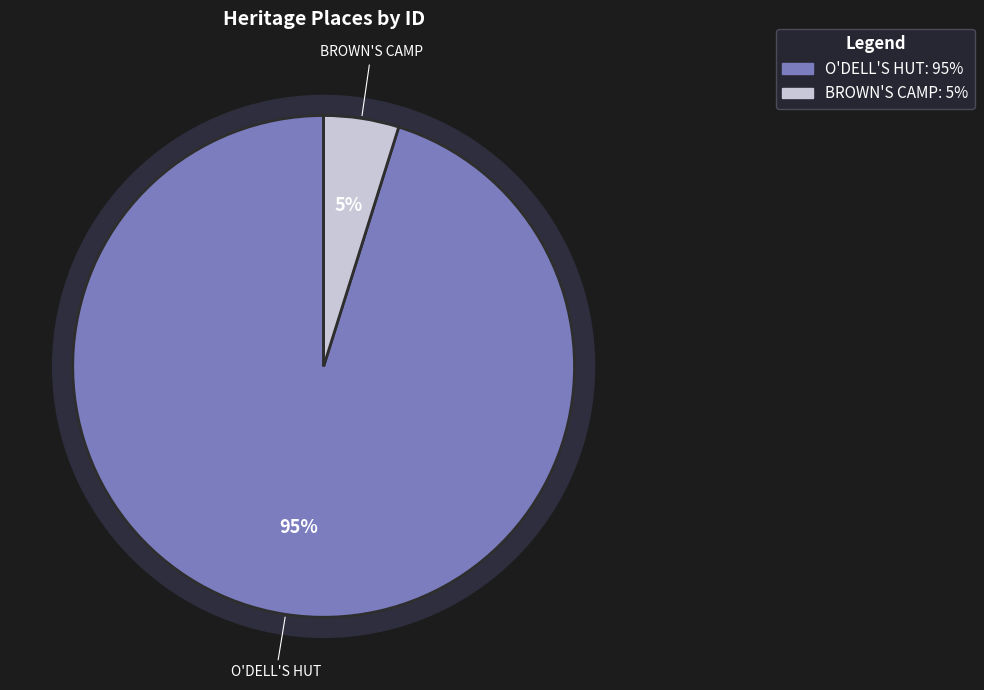

How many slices are in this pie chart?

2